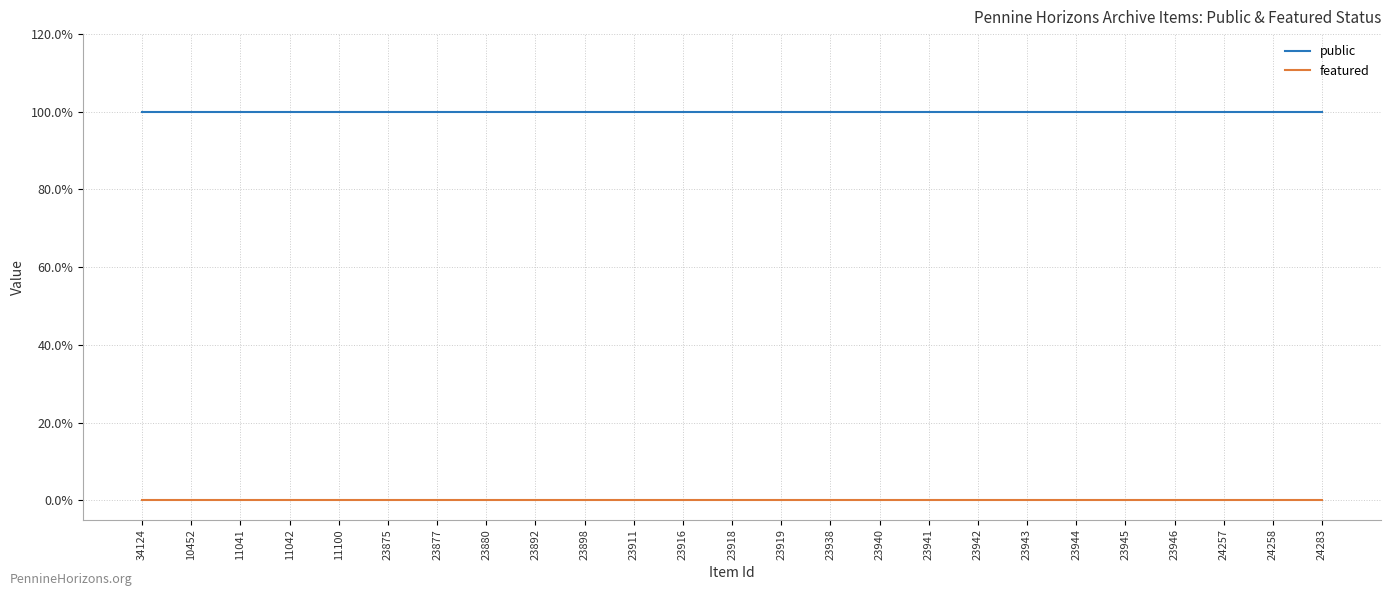

True or false: public has more than 1 interior local peaks.

False